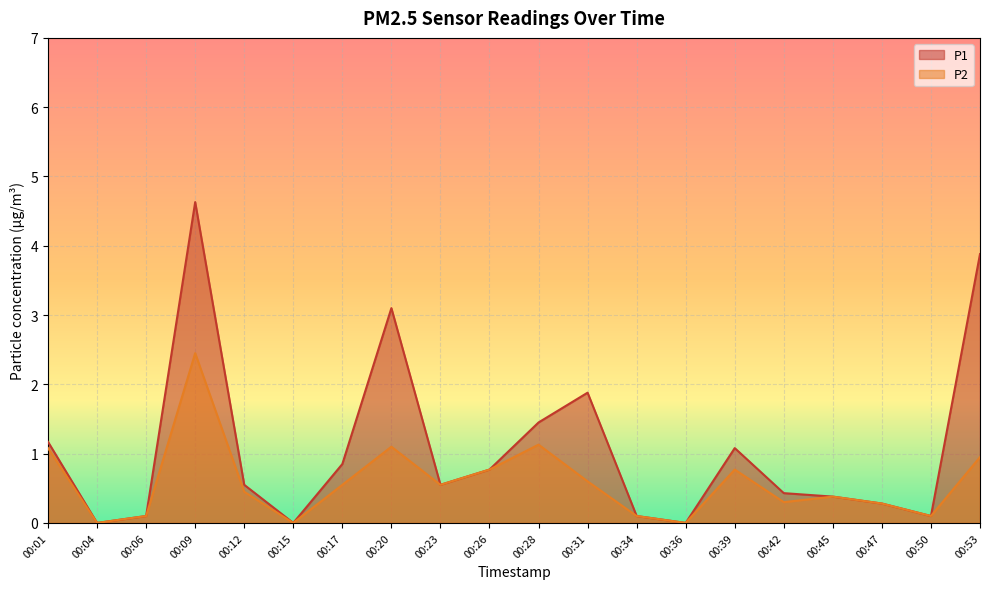

True or false: P1 has more than 0 interior local peaks.

True